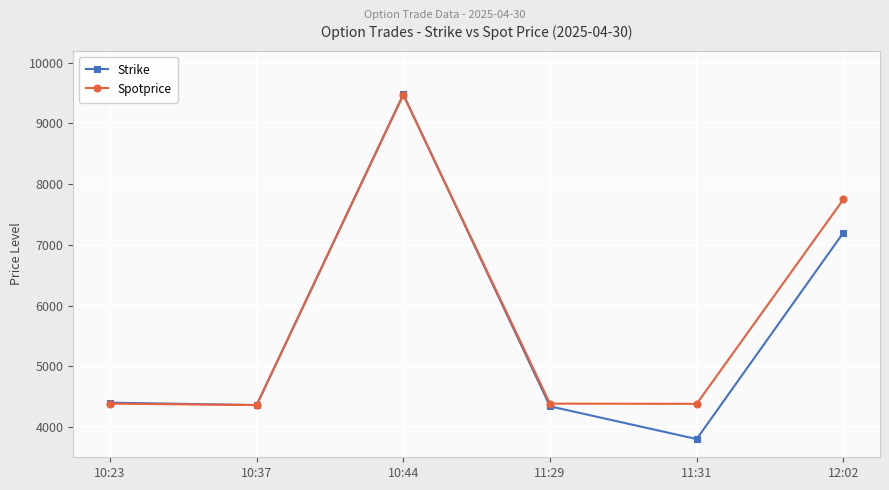

Rank the series by their average value, from lowest to highest.

Strike, Spotprice